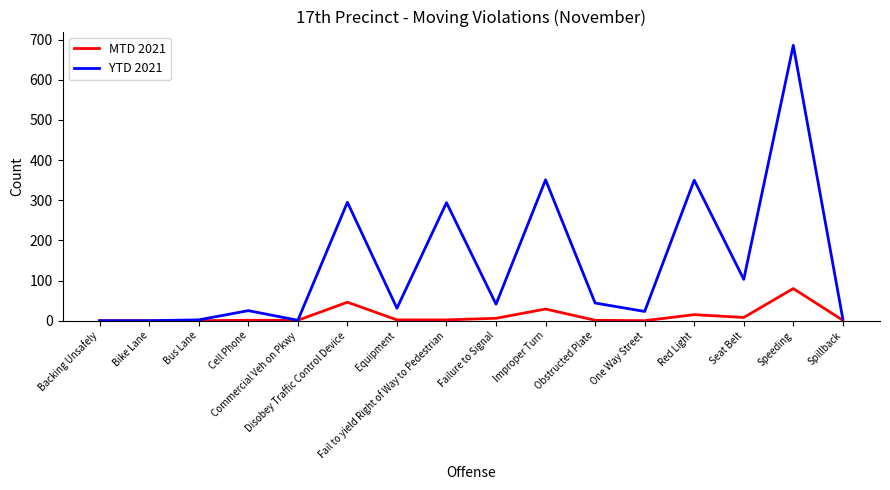

What is the maximum value for YTD 2021?

686